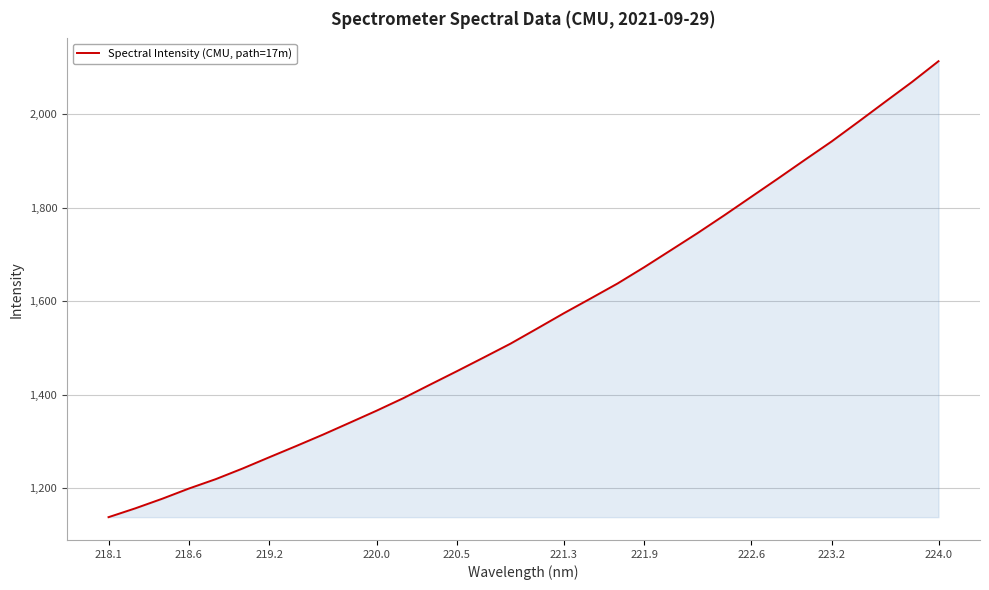

How many lines are shown in the chart?

1